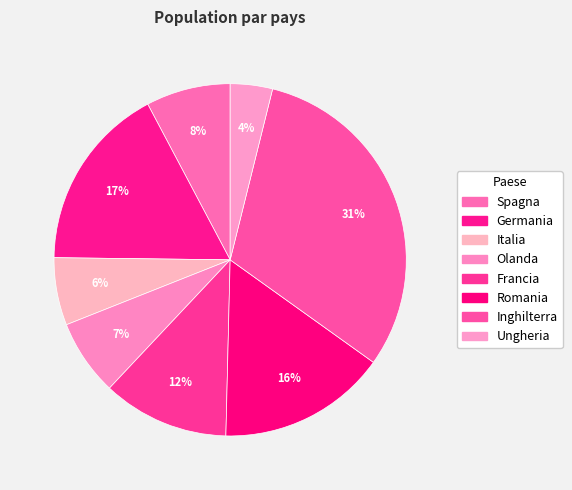

To the nearest percent, what is the average slice percentage?

12%